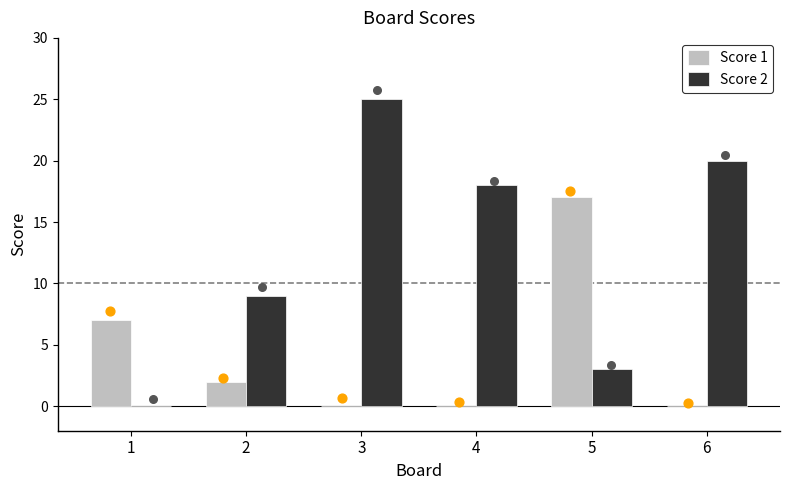

At how many categories does at least one series exceed 5?

6